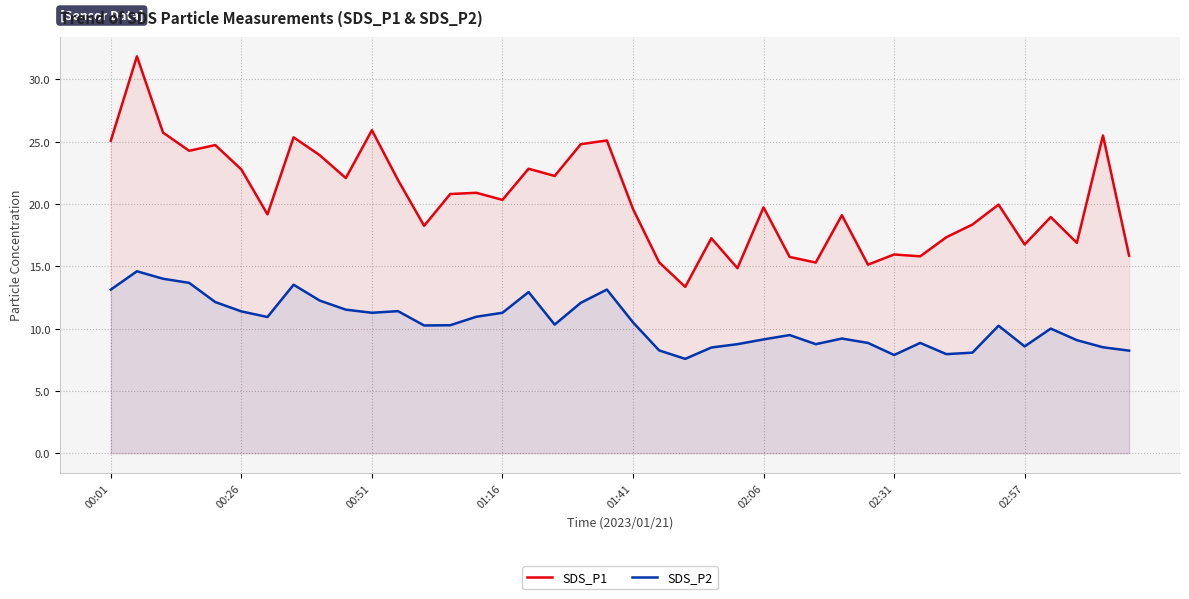

Does the chart display data point markers on the line(s)?

No